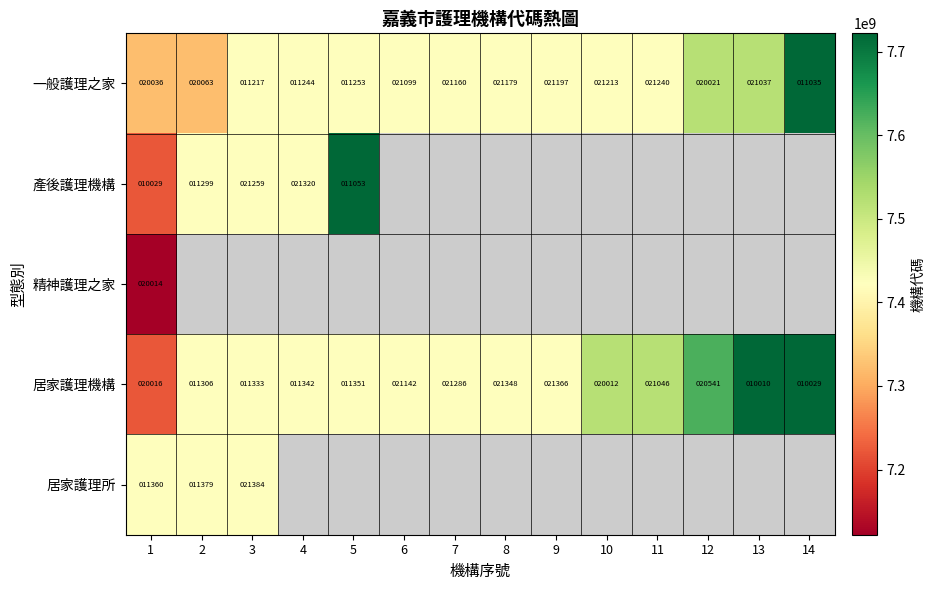

The 一般護理之家 series shows 34029 at 13. True or false?

False